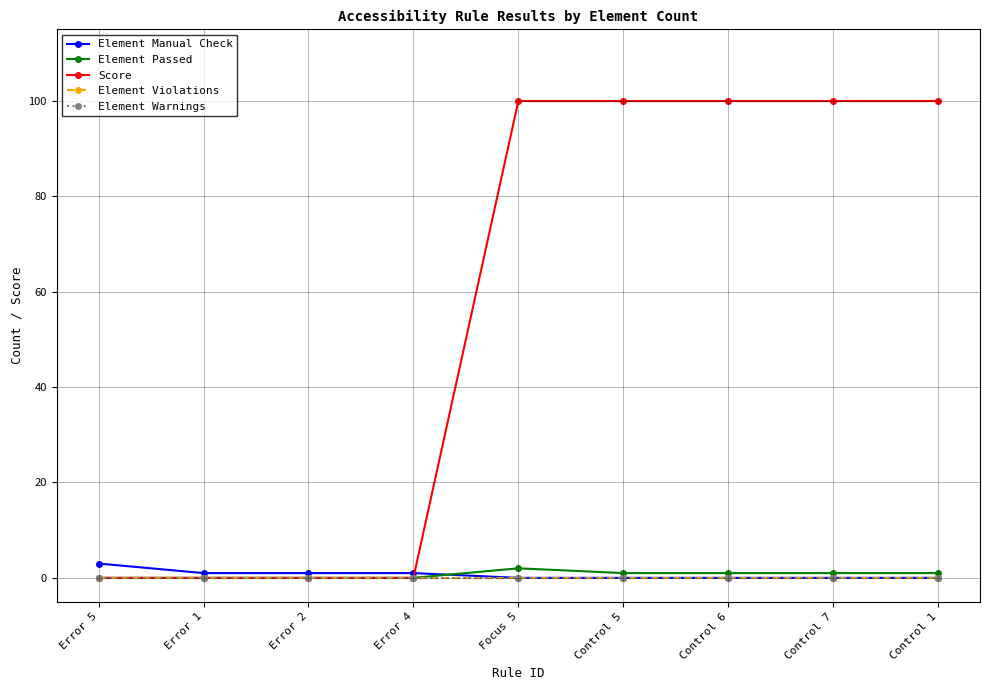

Does the chart have visible grid lines?

Yes